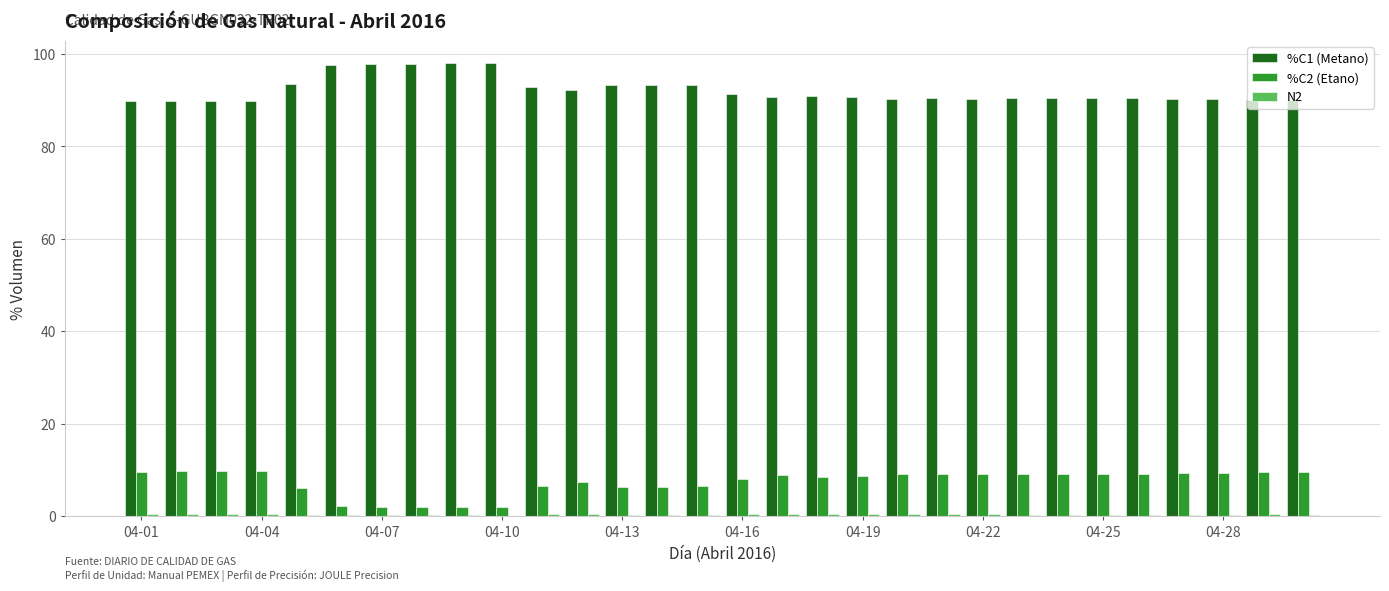

Count the number of data series in this chart.

3